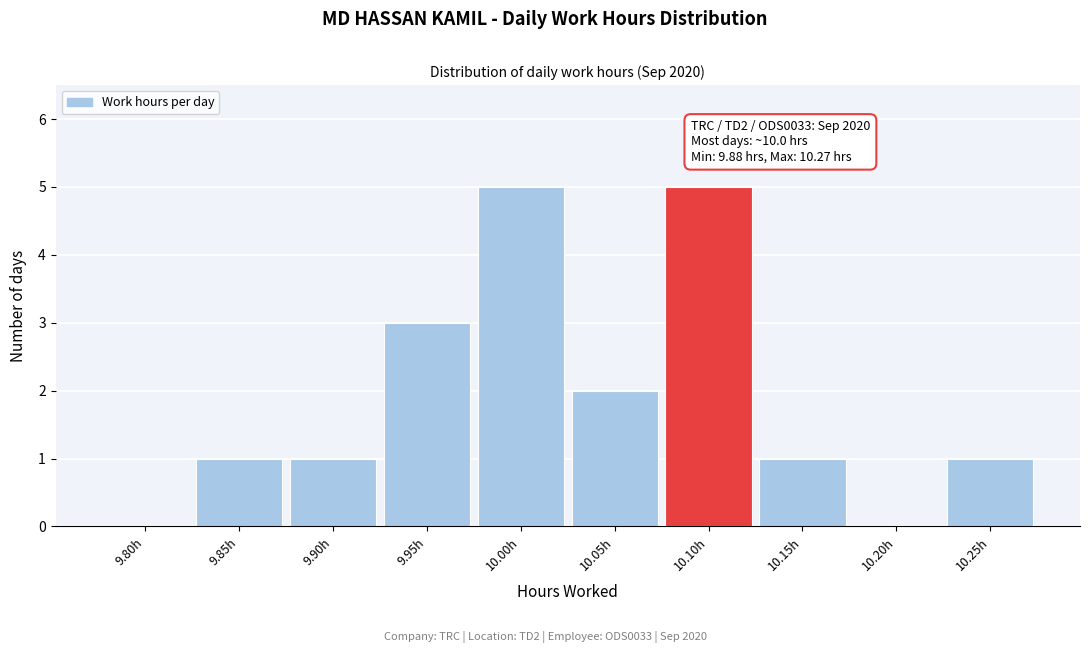

Reading left to right, list all the values displayed in this chart.

9.80h=0	9.85h=1	9.90h=1	9.95h=3	10.00h=5	10.05h=2	10.10h=5	10.15h=1	10.20h=0	10.25h=1